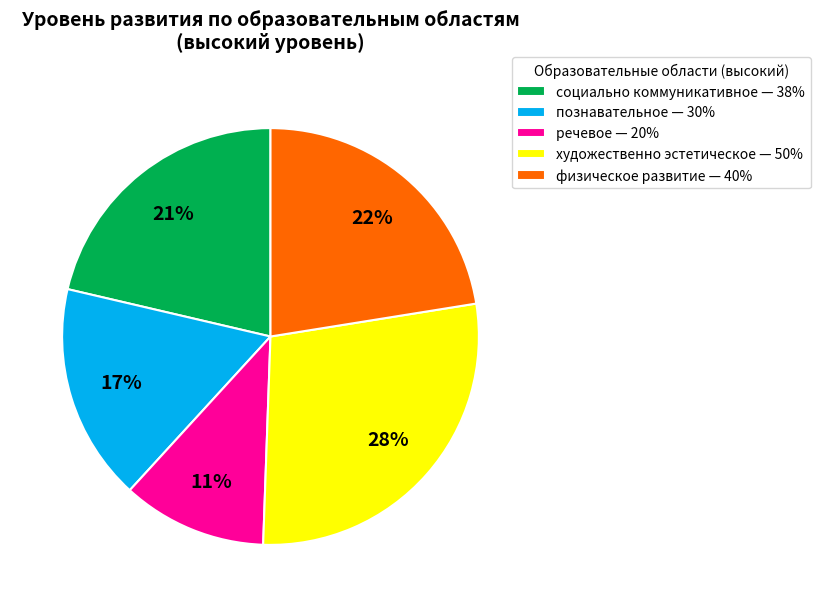

Is it true that физическое развитие is 16% of the pie?

False